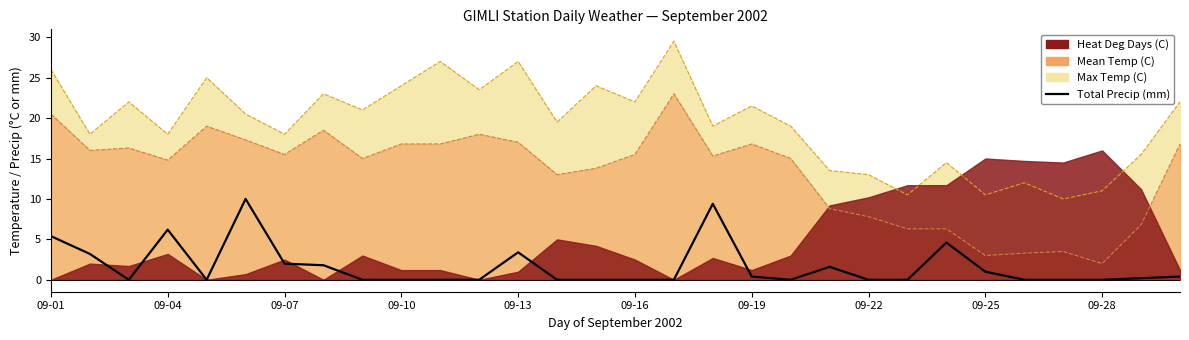

The chart shows a value of 0.0 at 14. True or false?

True